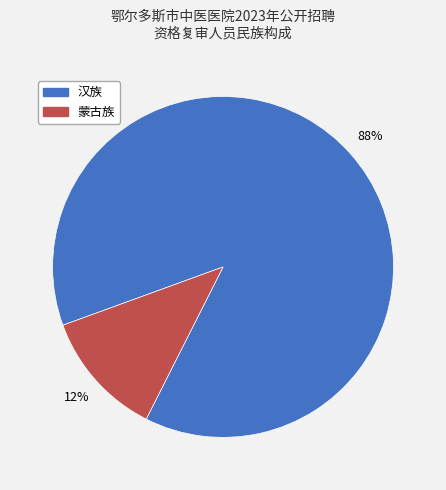

True or false: 汉族 accounts for 97% of the total.

False